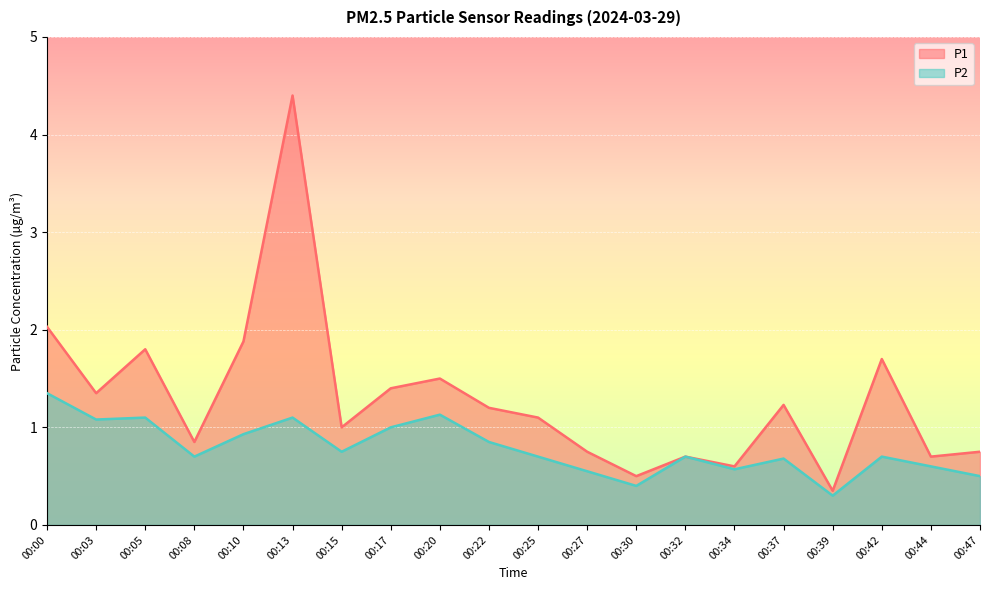

Reading left to right, what are all the values shown in this chart?

P1: 00:00=2.0	00:03=1.4	00:05=1.8	00:08=0.8	00:10=1.9	00:13=4.4	00:15=1.0	00:17=1.4	00:20=1.5	00:22=1.2	00:25=1.1	00:27=0.8	00:30=0.5	00:32=0.7	00:34=0.6	00:37=1.2	00:39=0.3	00:42=1.7	00:44=0.7	00:47=0.8
P2: 00:00=1.4	00:03=1.1	00:05=1.1	00:08=0.7	00:10=0.9	00:13=1.1	00:15=0.8	00:17=1.0	00:20=1.1	00:22=0.8	00:25=0.7	00:27=0.6	00:30=0.4	00:32=0.7	00:34=0.6	00:37=0.7	00:39=0.3	00:42=0.7	00:44=0.6	00:47=0.5